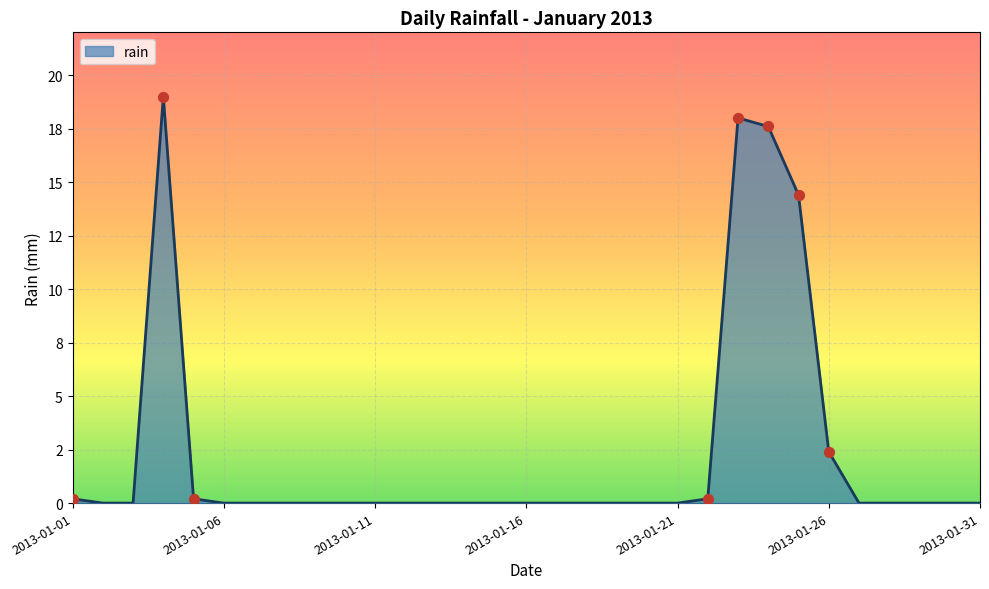

Does the chart have visible grid lines?

Yes